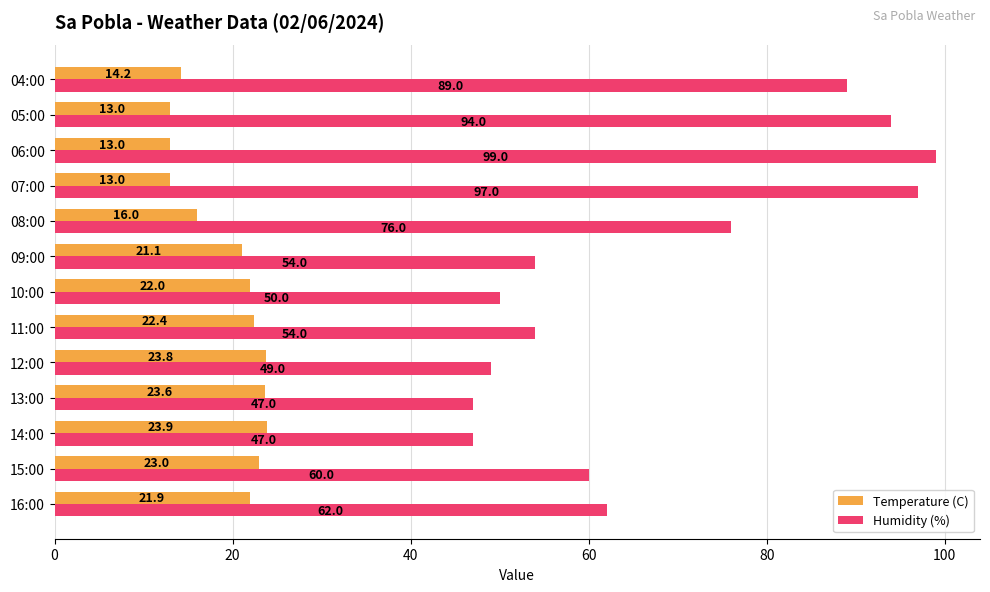

What is the minimum value shown in the chart?

13.0